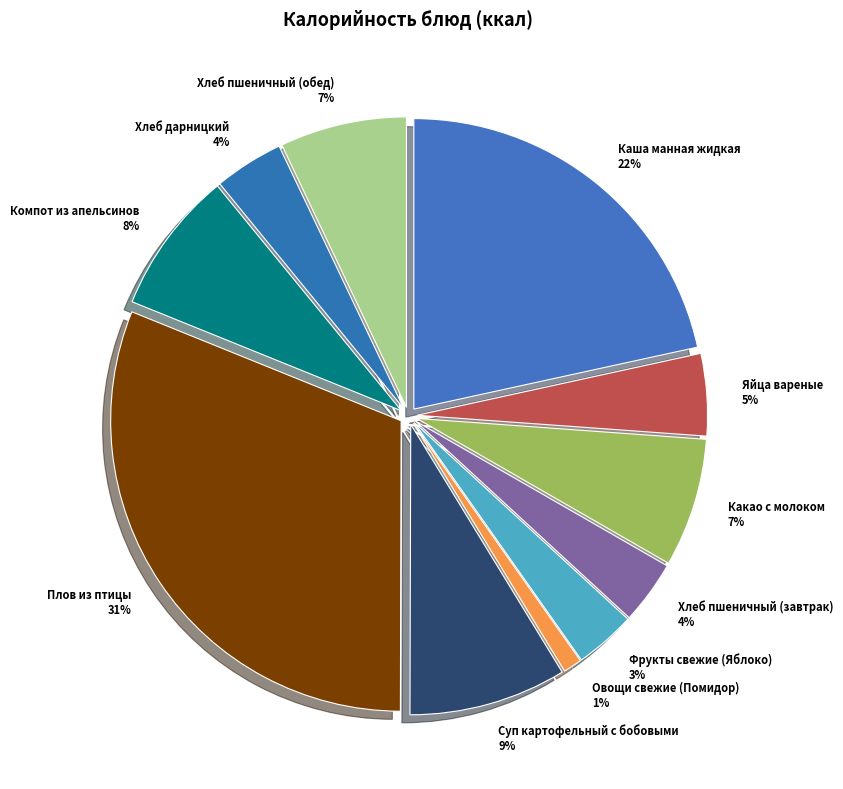

What is the ratio of the value at Хлеб дарницкий to the value at Компот из апельсинов?

0.5